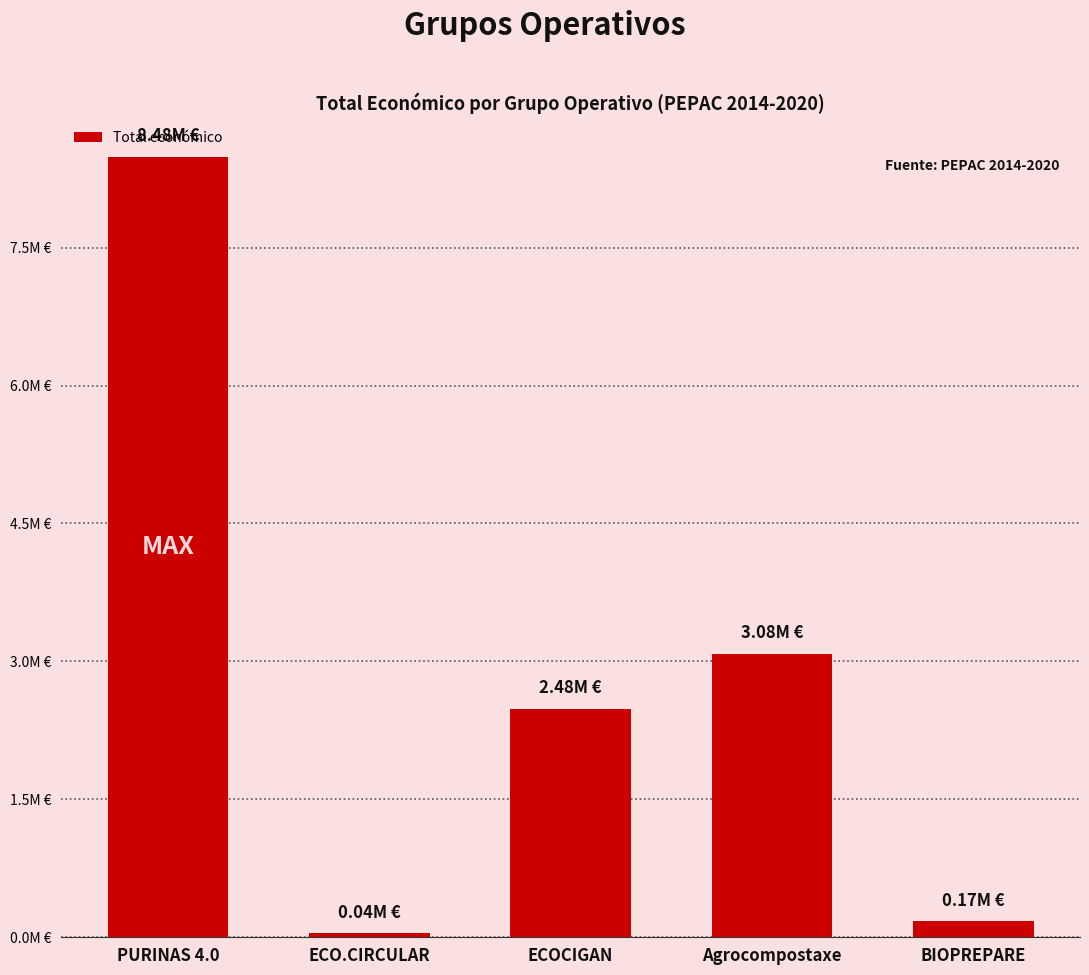

At which category does the chart reach its minimum across all series?

ECO.CIRCULAR